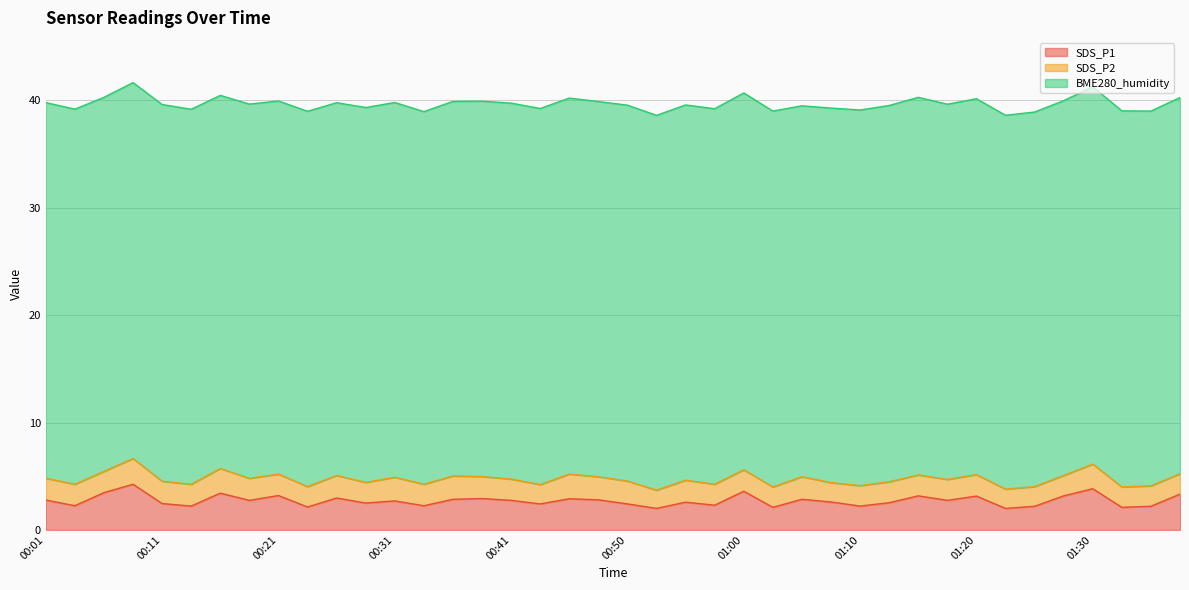

Reading right to left, transcribe all the data shown in this chart.

SDS_P1: 3.3	2.2	2.1	3.8	3.2	2.2	2.0	3.1	2.8	3.2	2.5	2.2	2.6	2.9	2.1	3.6	2.3	2.6	2.0	2.4	2.8	2.9	2.4	2.8	2.9	2.9	2.2	2.7	2.5	3.0	2.1	3.2	2.8	3.4	2.2	2.5	4.2	3.5	2.2	2.8
SDS_P2: 1.9	1.9	1.9	2.3	1.9	1.8	1.8	2.0	1.9	1.9	1.9	1.9	1.8	2.1	1.9	2.0	1.9	2.0	1.7	2.1	2.1	2.3	1.8	2.0	2.0	2.2	2.0	2.2	1.9	2.1	1.9	2.0	2.0	2.3	2.0	2.1	2.4	2.0	2.0	2.0
BME280_humidity: 35.0	34.9	35.0	35.1	34.9	34.9	34.8	35.0	34.9	35.2	35.0	35.0	34.9	34.5	35.0	35.1	35.0	34.9	34.9	35.0	34.9	35.0	35.0	35.0	35.0	34.9	34.7	34.9	34.9	34.7	35.0	34.7	34.9	34.7	34.9	35.1	35.0	34.8	34.9	35.0